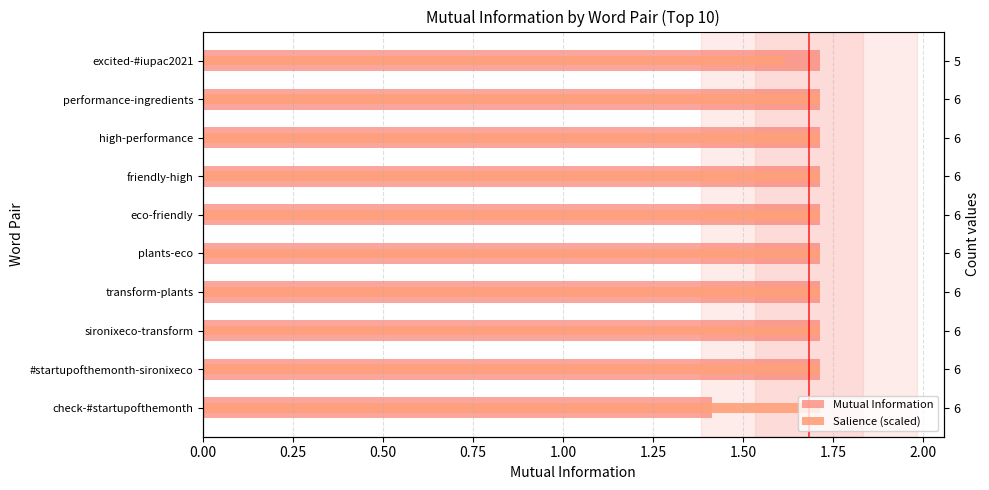

Which series has the widest spread of values?

Mutual Information